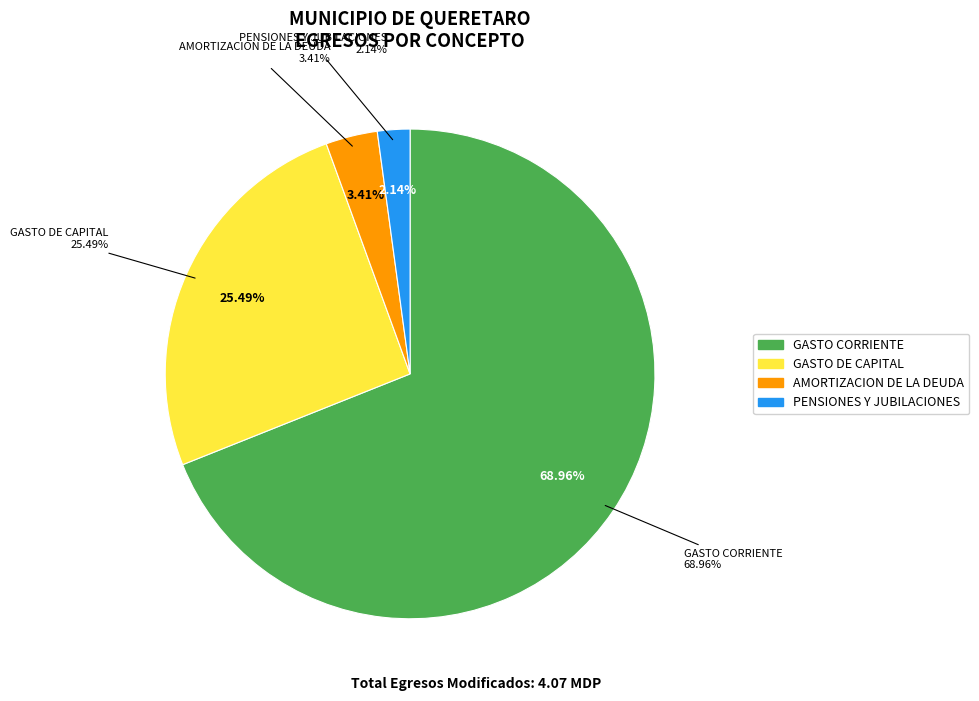

Combined, what portion of the pie is PARTICIPACIONES and PENSIONES Y JUBILACIONES?

2.1%